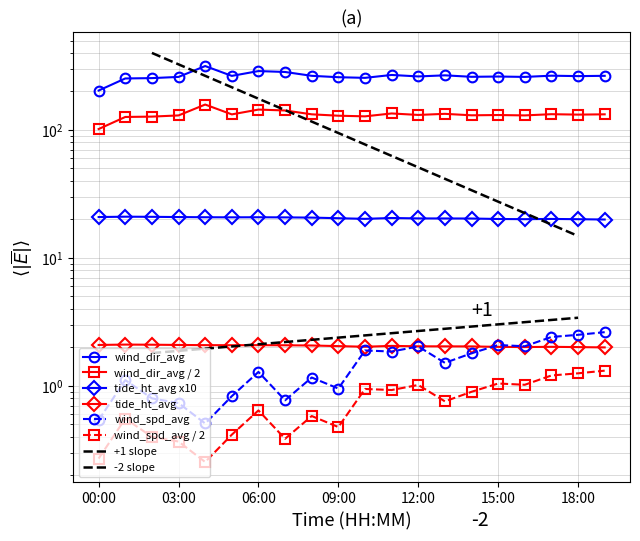

Which label corresponds to the smallest value in the chart?

04:00